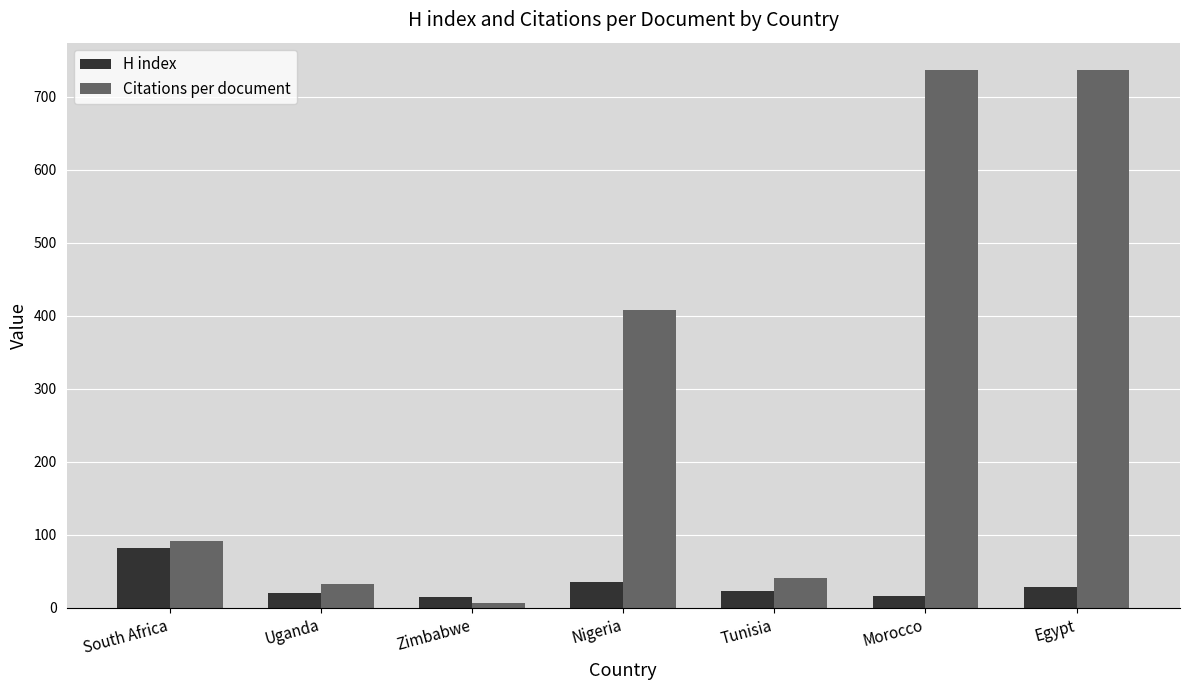

How many distinct data groups are displayed?

2